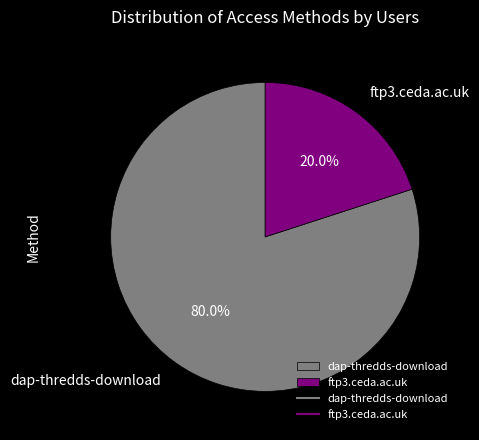

What is the ratio of the value at dap-thredds-download to the value at ftp3.ceda.ac.uk?

4.0